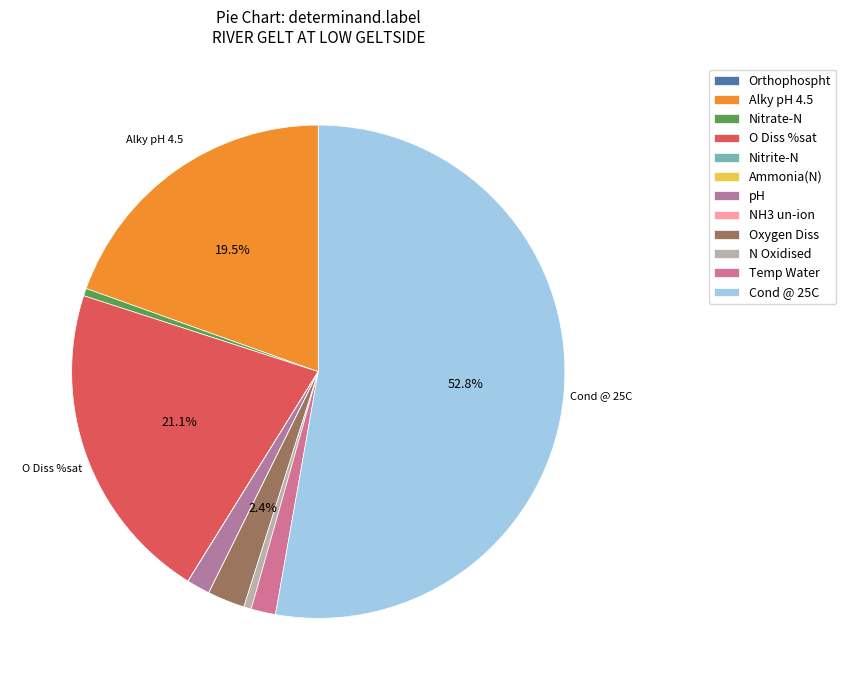

To the nearest percent, what portion does pH represent?

2%